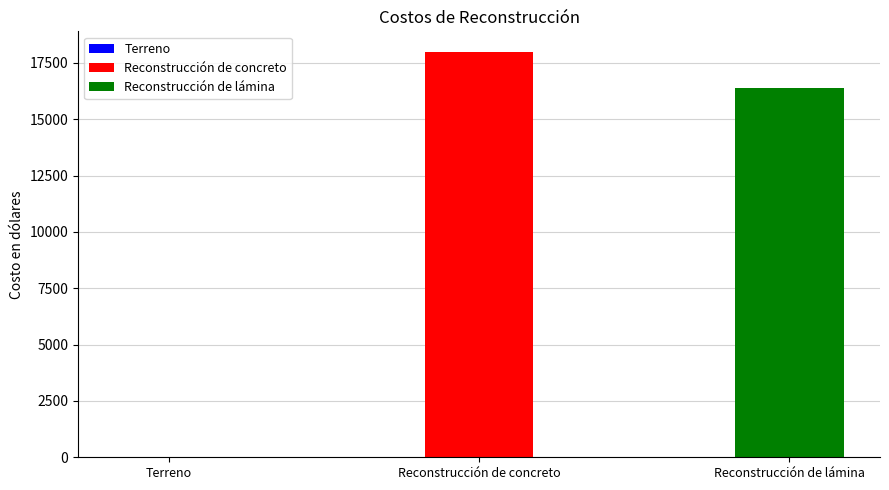

The value at Terreno is 10033. True or false?

False